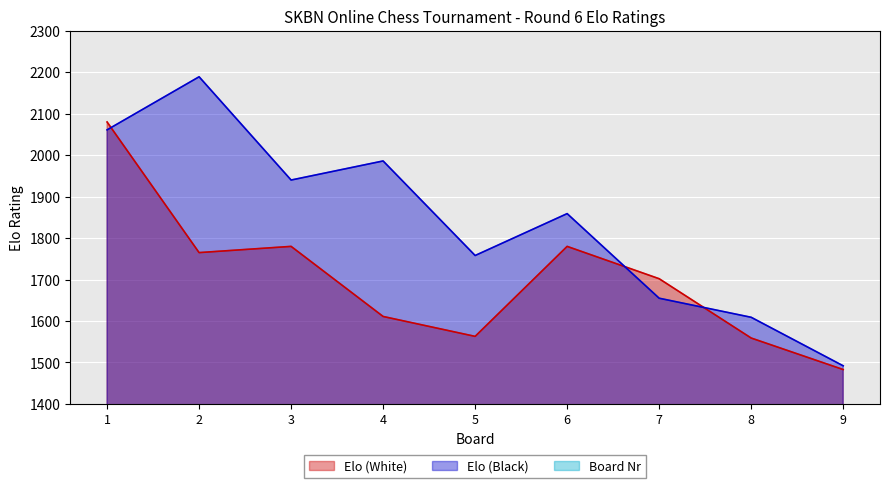

What is the difference between the Board Nr values at 4 and 7?

2